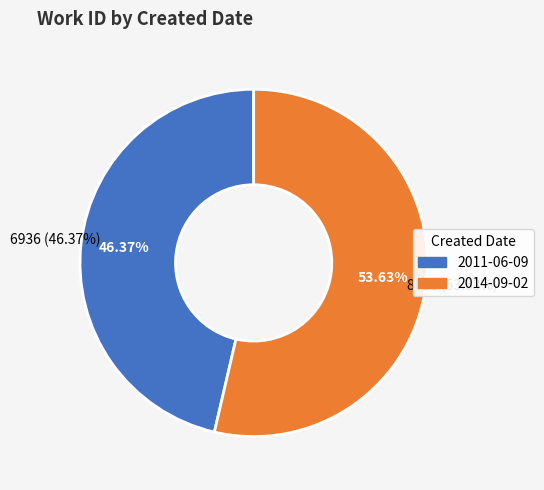

Is 2014-09-02 the majority of the pie?

Yes